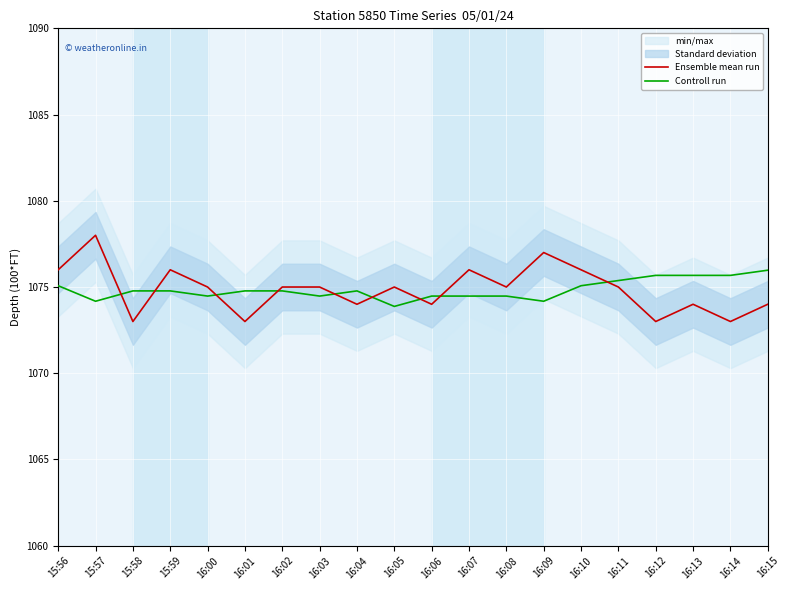

Which series ends up on top after the final intersection of Ensemble mean run and Controll run?

Controll run